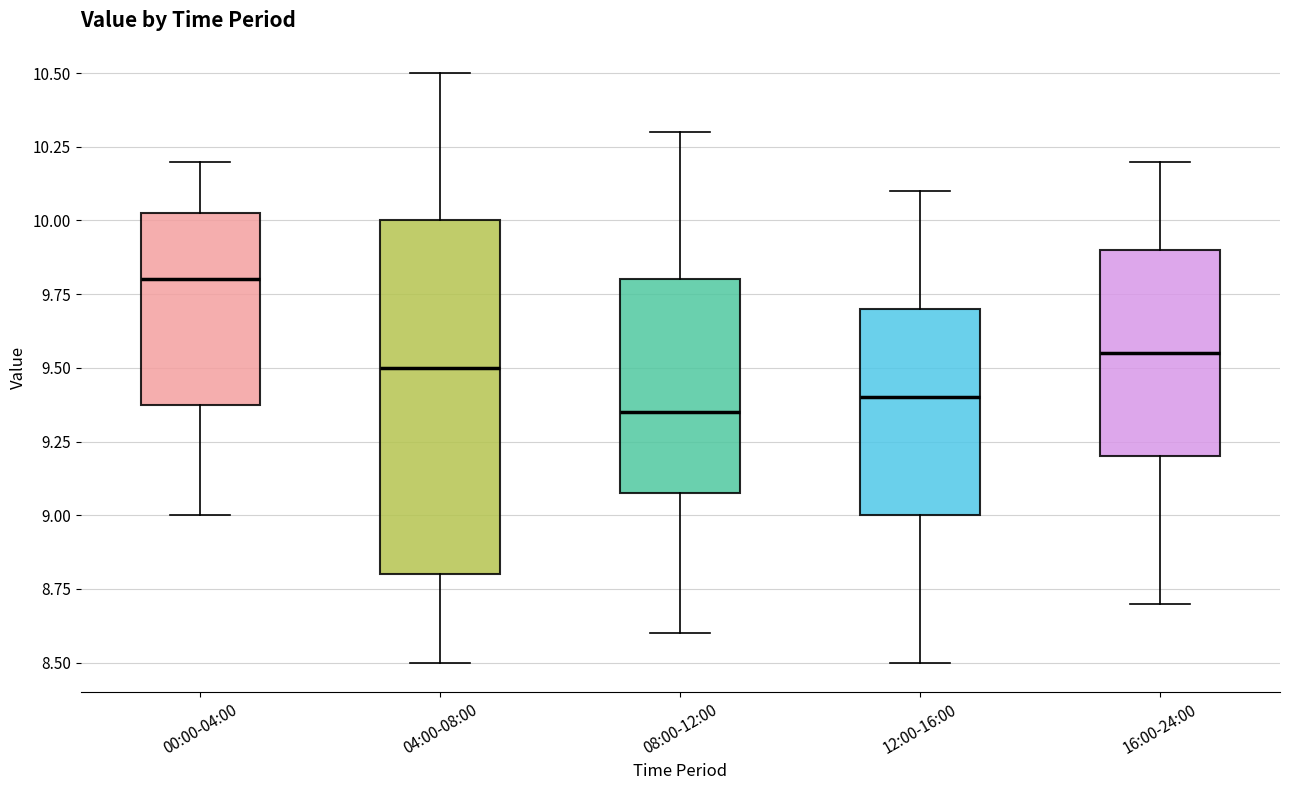

Which box is the tallest, from its lower edge to its upper edge?

04:00-08:00